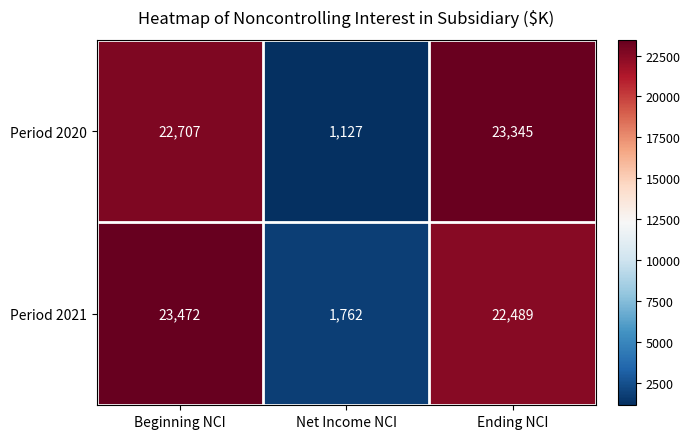

What is the difference between the maximum and minimum values in the Period 2020 series?

22218